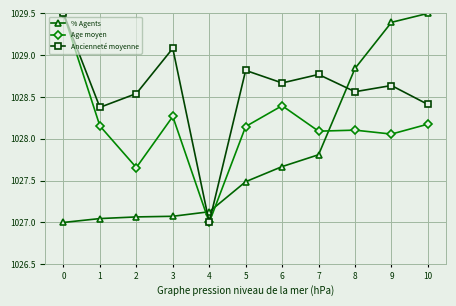

Where is Ancienneté moyenne nearest to the value 1028?

1